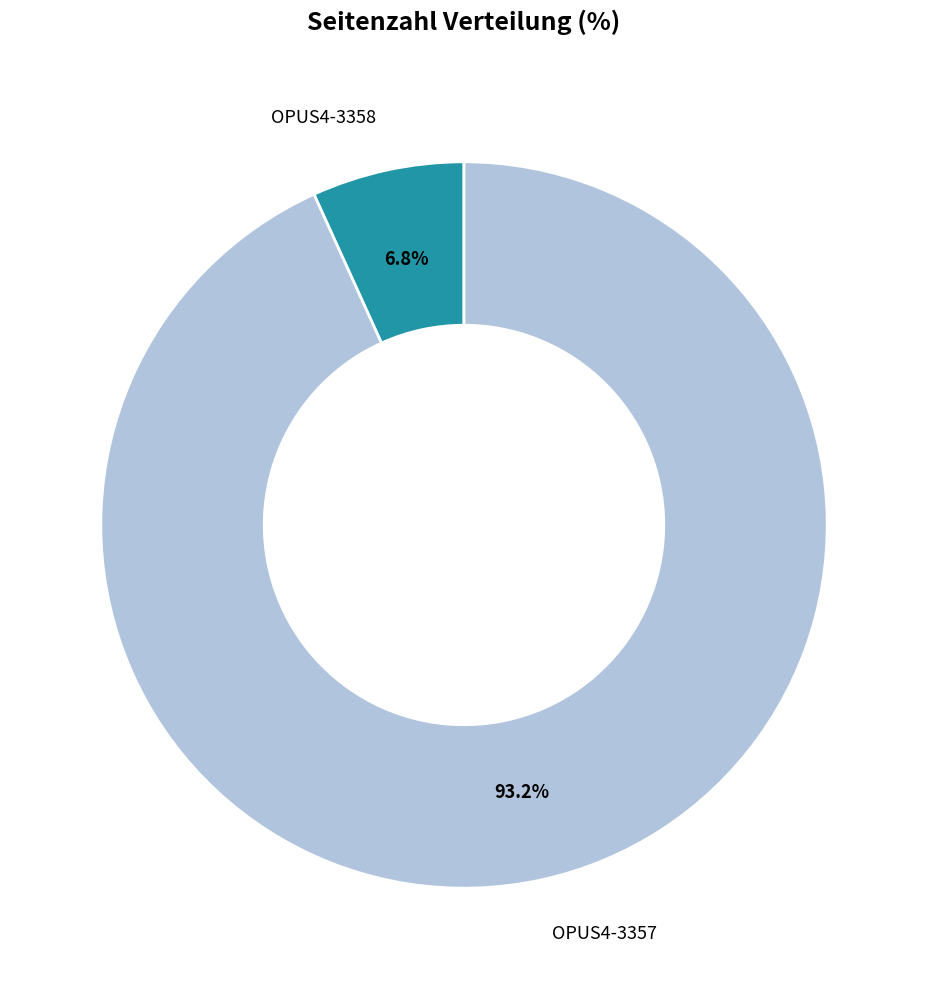

Does any single category account for the majority?

Yes